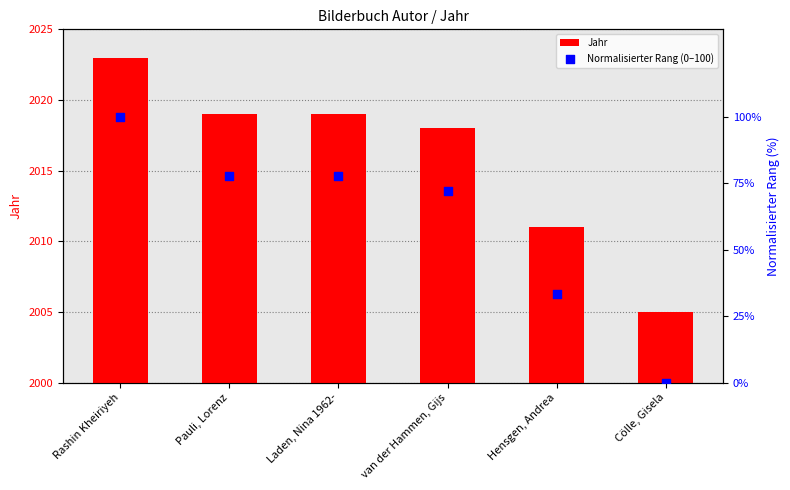

What is the total value across all series at Pauli, Lorenz?

2096.8